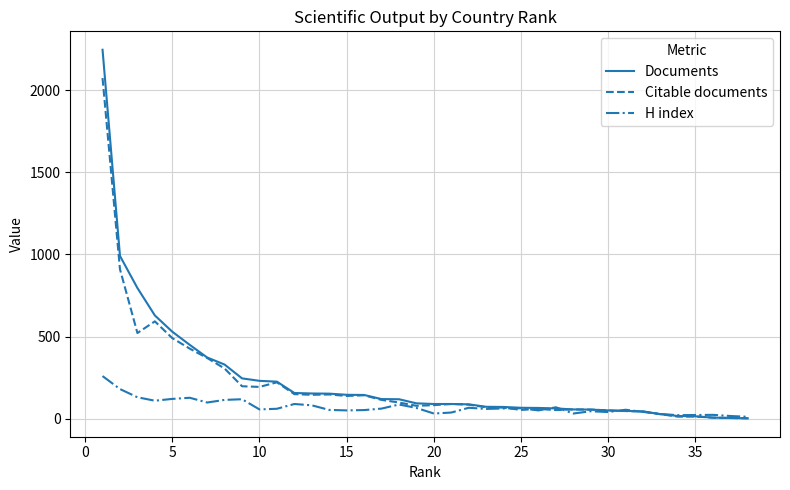

Which series has the widest spread of values?

Documents